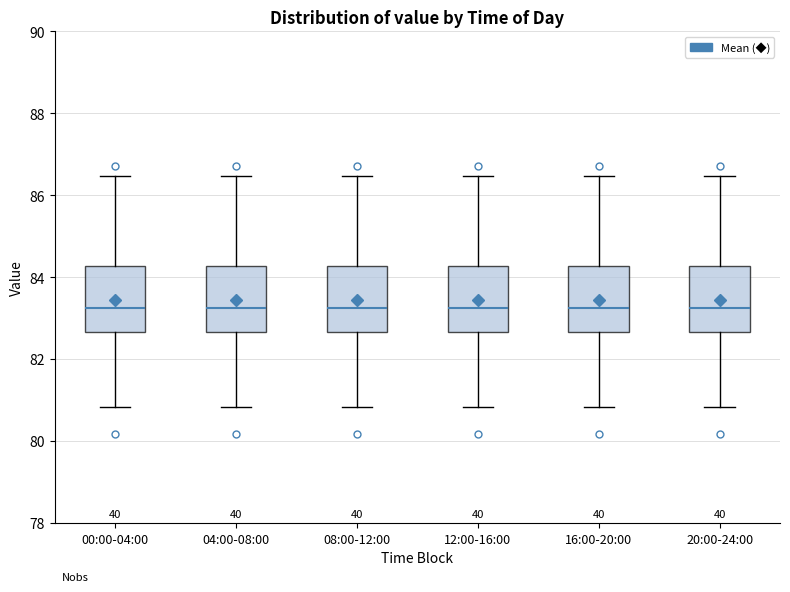

Reading left to right, transcribe this box plot: for each box, give where its median line is, the range the box spans, and where its two whiskers end, as read against the y-axis. The values are not printed on the chart, so give them approximately, as read against the axis.

00:00-04:00: median 83.2, box 82.6 to 84.2, whiskers 80.8 to 86.4
04:00-08:00: median 83.2, box 82.6 to 84.2, whiskers 80.8 to 86.4
08:00-12:00: median 83.2, box 82.6 to 84.2, whiskers 80.8 to 86.4
12:00-16:00: median 83.2, box 82.6 to 84.2, whiskers 80.8 to 86.4
16:00-20:00: median 83.2, box 82.6 to 84.2, whiskers 80.8 to 86.4
20:00-24:00: median 83.2, box 82.6 to 84.2, whiskers 80.8 to 86.4